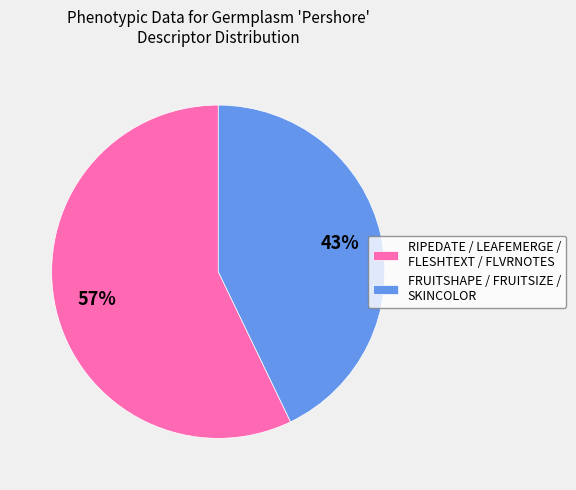

Combined, do FRUITSHAPE / FRUITSIZE / SKINCOLOR and RIPEDATE / LEAFEMERGE / FLESHTEXT / FLVRNOTES account for over 50%?

Yes